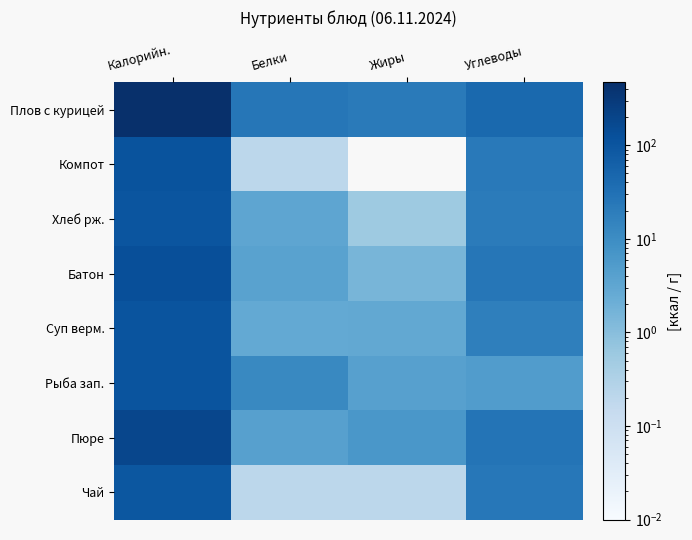

Which series has the largest total across all categories?

Плов с курицей